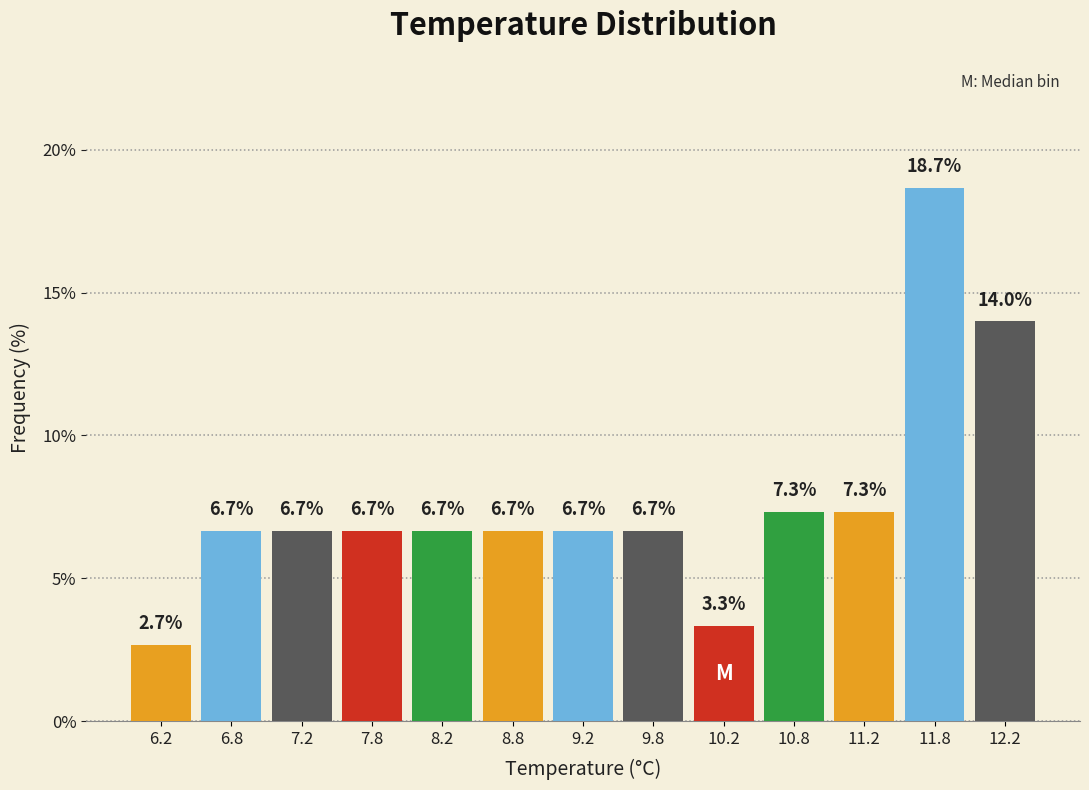

Reading left to right, what are all the values shown in this chart?

6.2=2.7	6.8=6.7	7.2=6.7	7.8=6.7	8.2=6.7	8.8=6.7	9.2=6.7	9.8=6.7	10.2=3.3	10.8=7.3	11.2=7.3	11.8=18.7	12.2=14.0